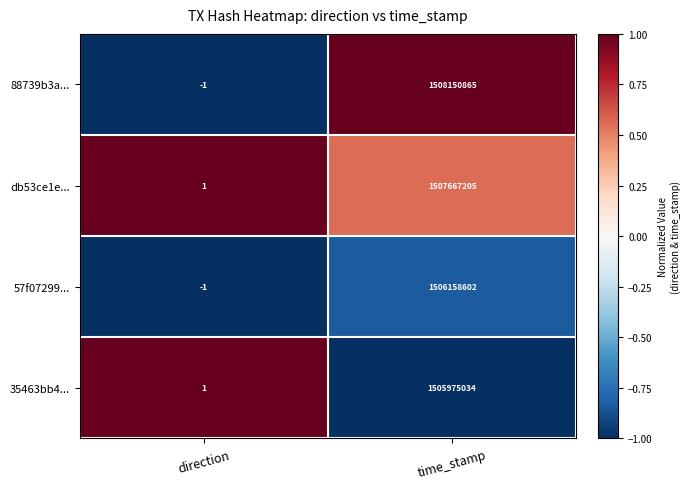

What is the total value across all series at time_stamp?

6027951706